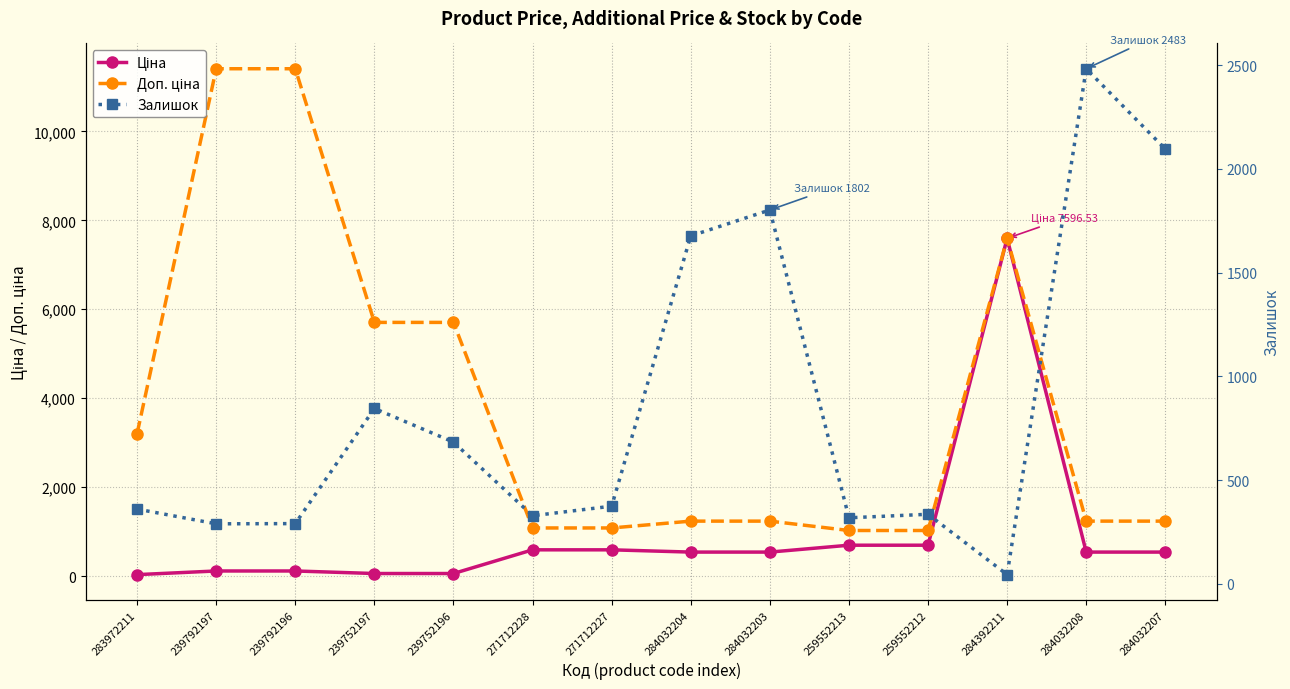

The value of Залишок at 239752197 is 1403.4. True or false?

False